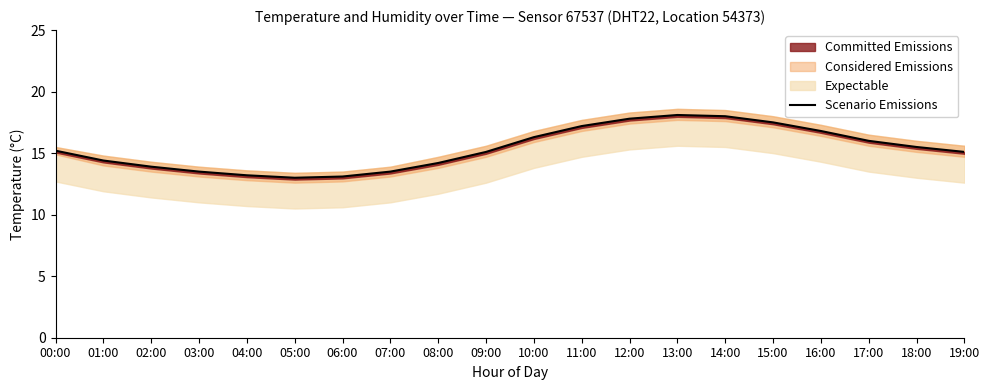

Approximately how many times larger is the value at 06:00 compared to 15:00?

0.7